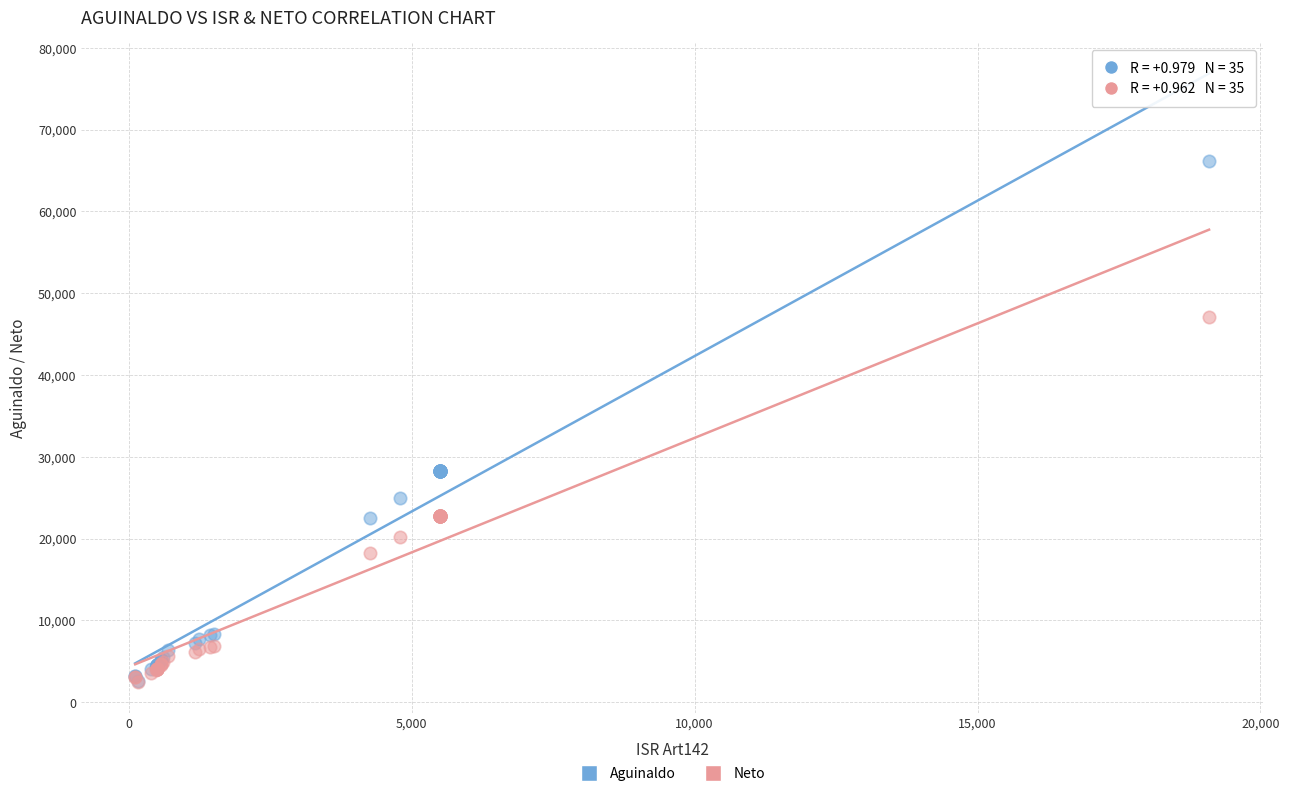

Which series has the widest spread of Y values?

Aguinaldo